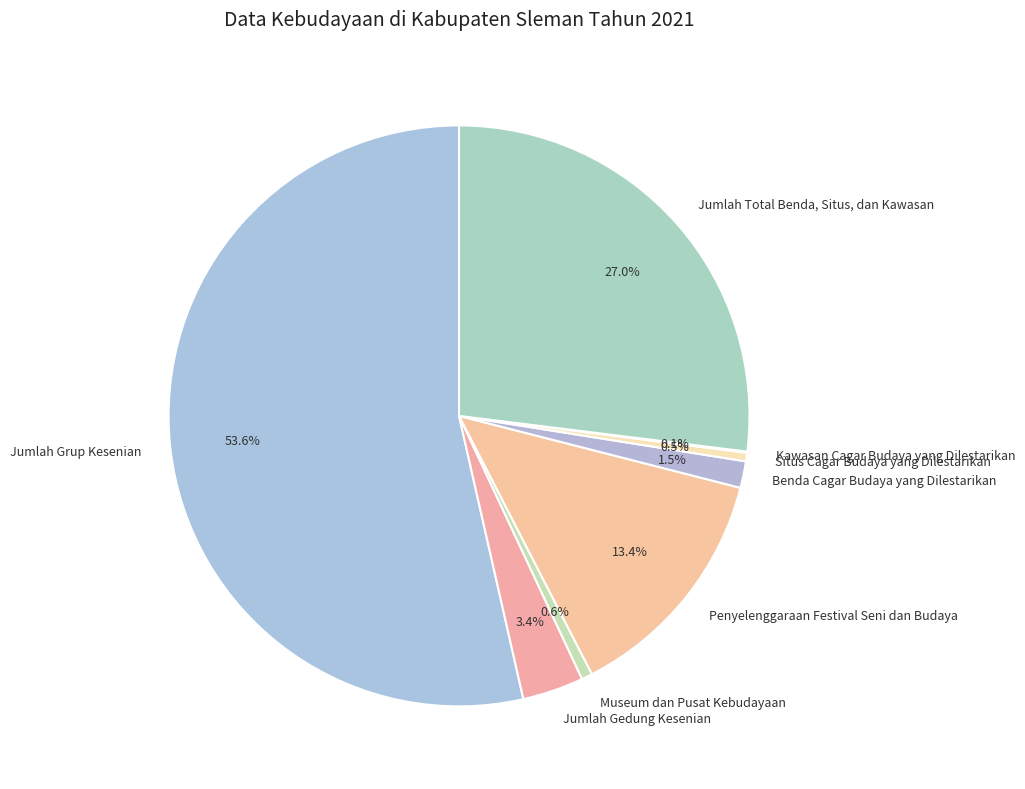

How much of the chart is everything except Jumlah Gedung Kesenian?

96.6%